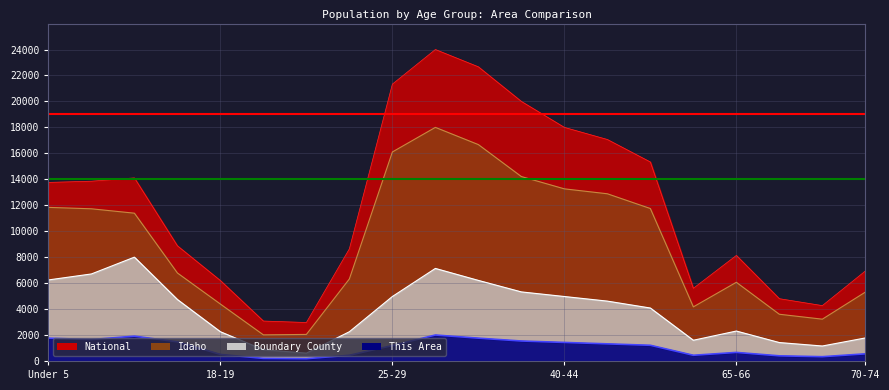

Reading right to left, what are all the values shown in this chart?

This Area: 549.5	329.7	395.6	659.3	439.6	1208.8	1318.7	1428.6	1538.5	1758.2	2000.0	1186.8	439.6	175.8	197.8	505.5	1472.5	1912.1	1648.4	1758.2
Boundary County: 1773.8	1153.0	1419.1	2306.0	1596.5	4079.8	4612.0	4966.7	5321.5	6208.4	7130.8	4966.7	2252.8	603.1	869.2	2252.8	4736.1	8000.0	6705.1	6243.9
Idaho: 5305.3	3221.1	3600.0	6063.2	4168.4	11747.4	12884.2	13263.2	14210.5	16673.7	18000.0	16105.3	6322.4	2045.9	2011.5	4385.9	6780.9	11388.1	11726.0	11836.0
National: 6933.3	4266.7	4800.0	8133.3	5600.0	15333.3	17066.7	18000.0	20000.0	22666.7	24000.0	21333.3	8643.5	2964.3	3077.8	6196.6	8874.9	14106.5	13852.9	13759.2